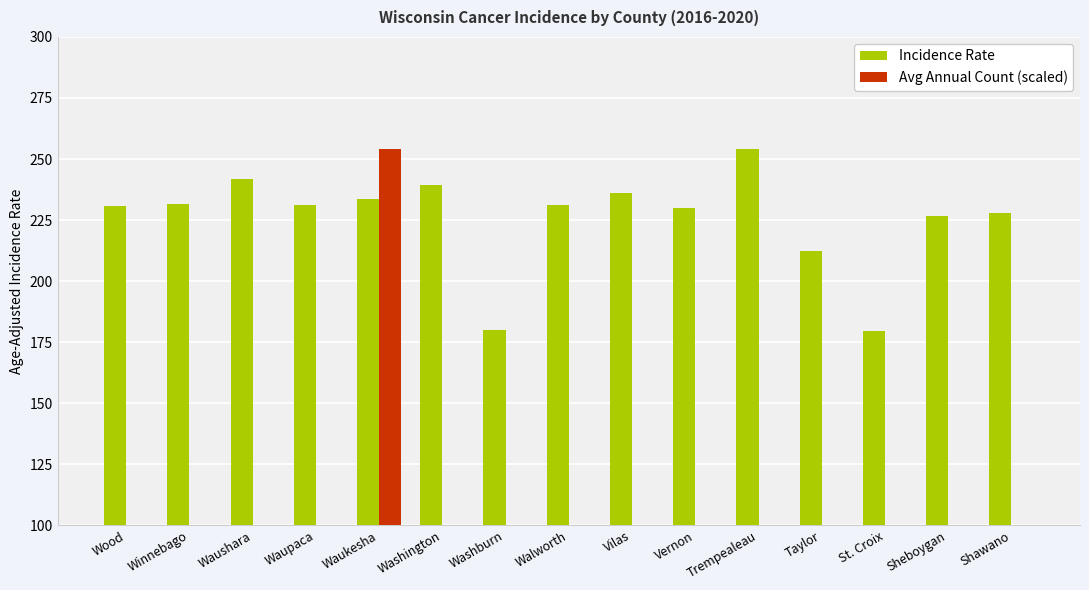

What is the difference between the second highest and minimum values in the Incidence Rate series?

62.0